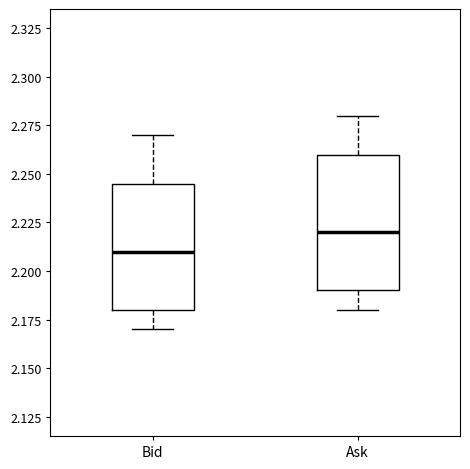

Where is the lower edge of the box for Ask on the y-axis? The values are not printed on the chart, so give them approximately, as read against the axis.

2.190